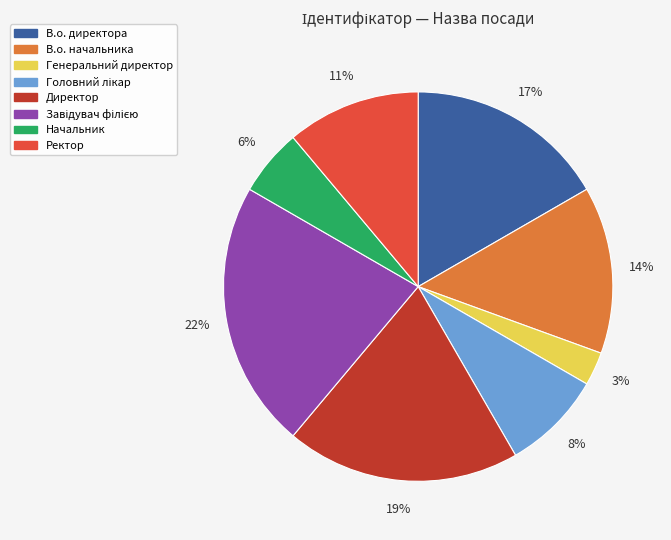

Is it true that В.о. начальника is 2% of the pie?

False